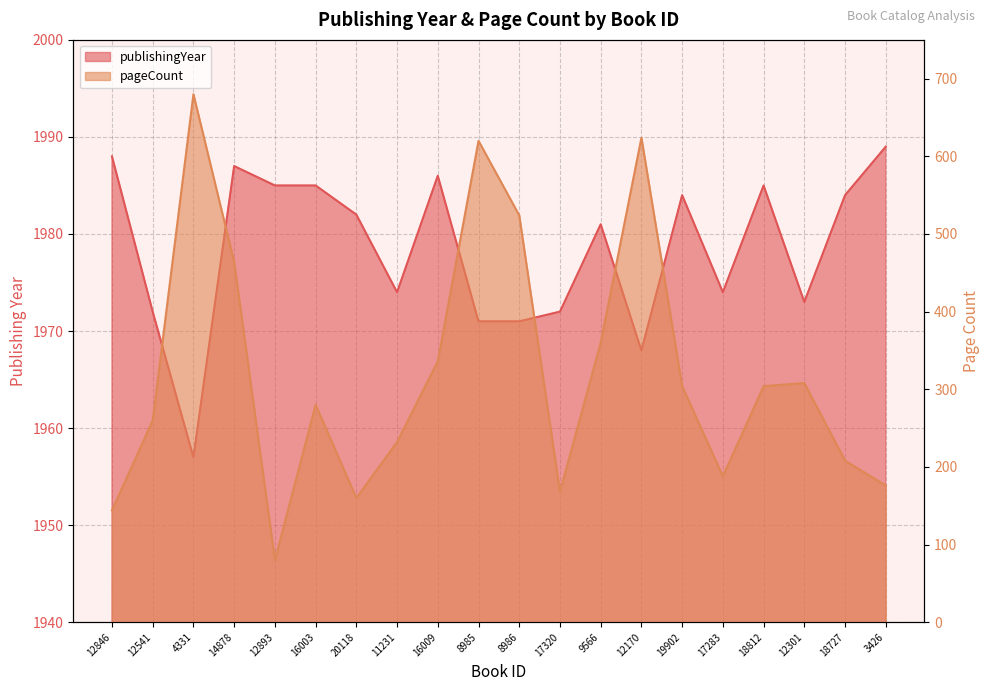

How many interior local peaks does the pageCount series have?

5